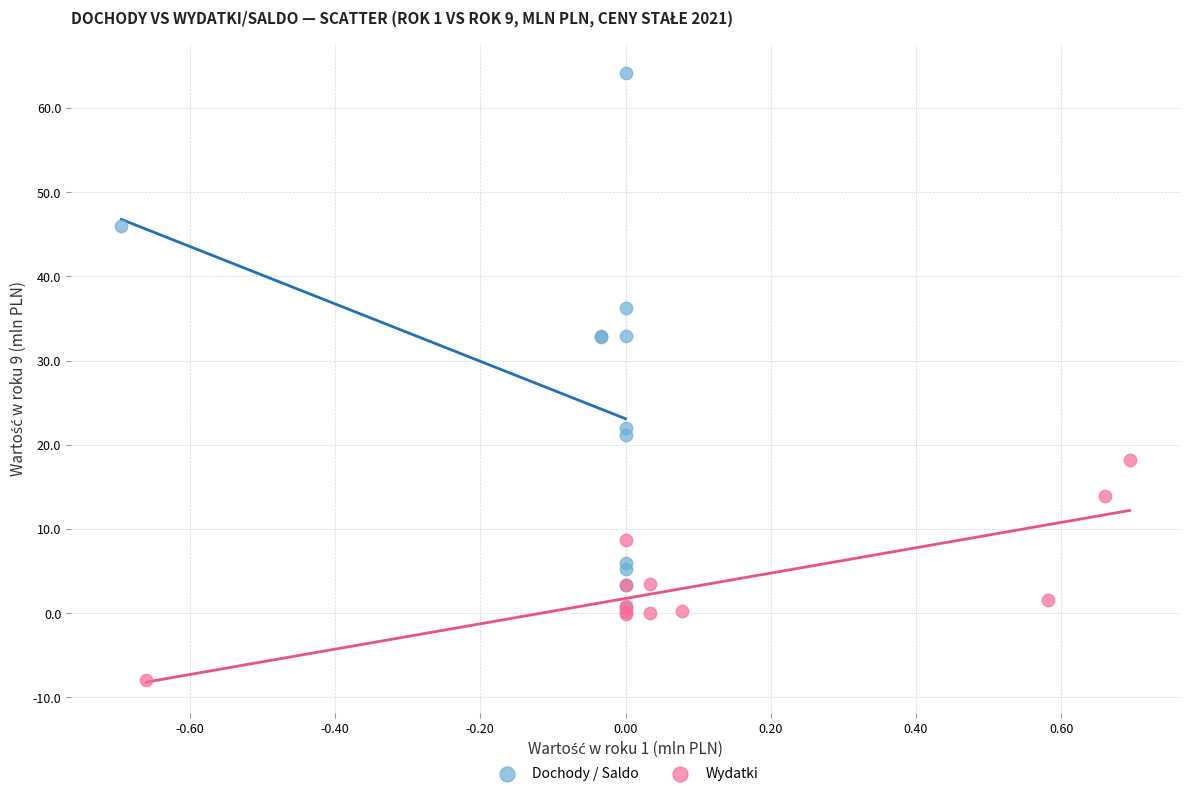

Which series contains the highest Y value?

Dochody / Saldo